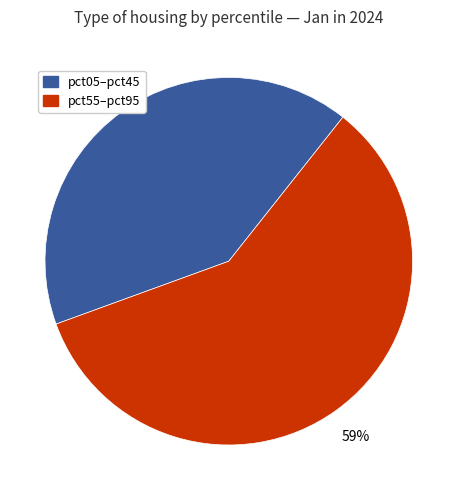

True or false: pct55–pct95 accounts for 68% of the total.

False